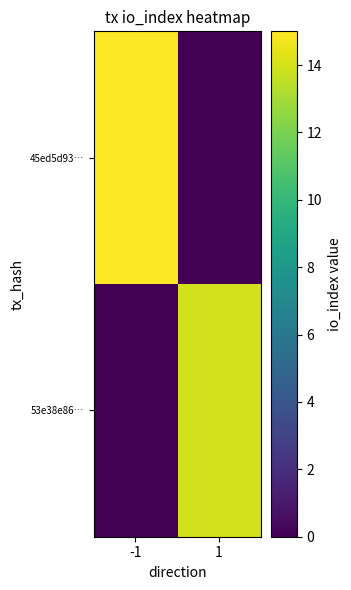

Reading right to left, extract all data points from this chart.

45ed5d93…: 1=0	-1=15
53e38e86…: 1=14	-1=0